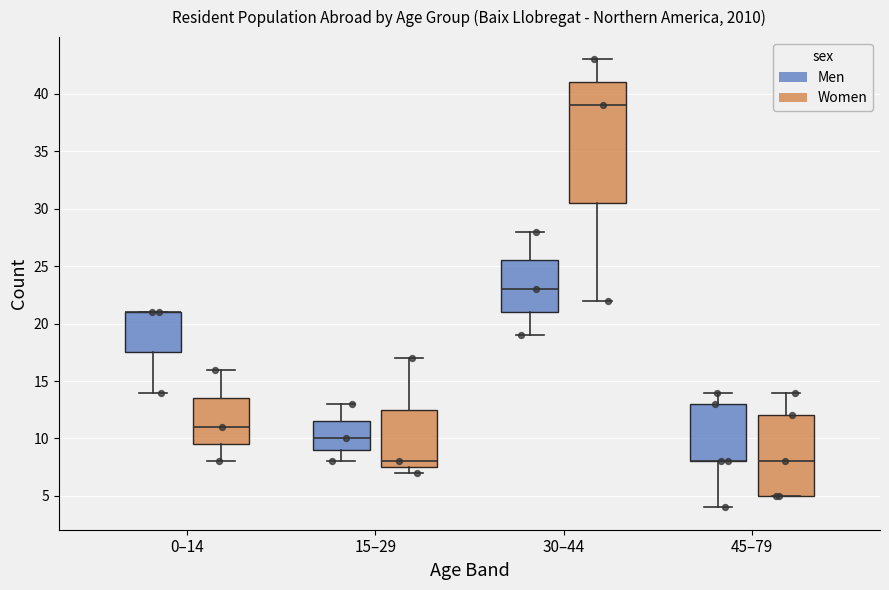

Where is the lower edge of the box for 45–79 (Men) on the y-axis? The values are not printed on the chart, so give them approximately, as read against the axis.

8.0